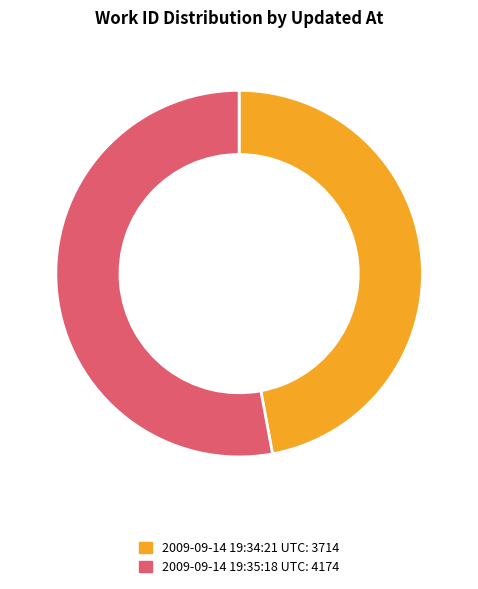

Rank the categories by value from highest to lowest.

2009-09-14 19:35:18 UTC, 2009-09-14 19:34:21 UTC